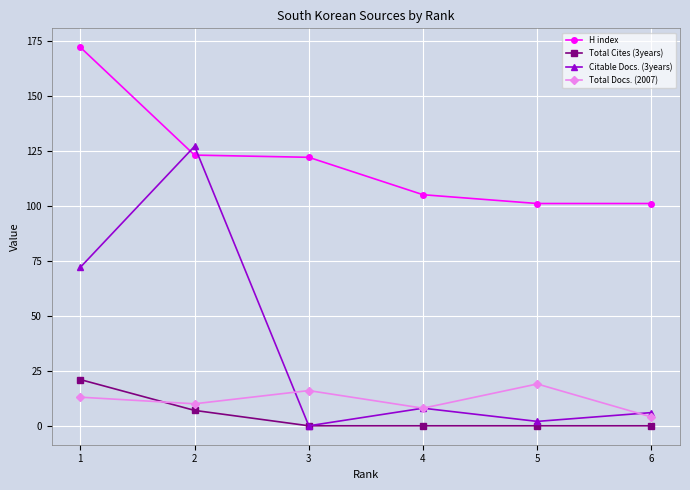

True or false: Total Docs. (2007) has a value of 13 at 1.

True